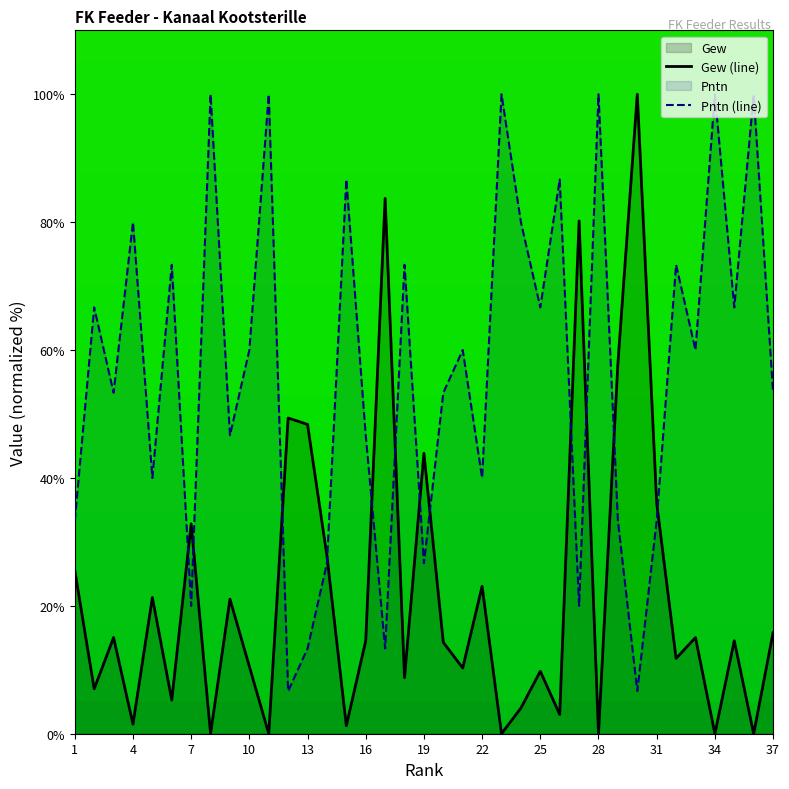

What is the difference between the Pntn (line) values at 1 and 25?

33.3